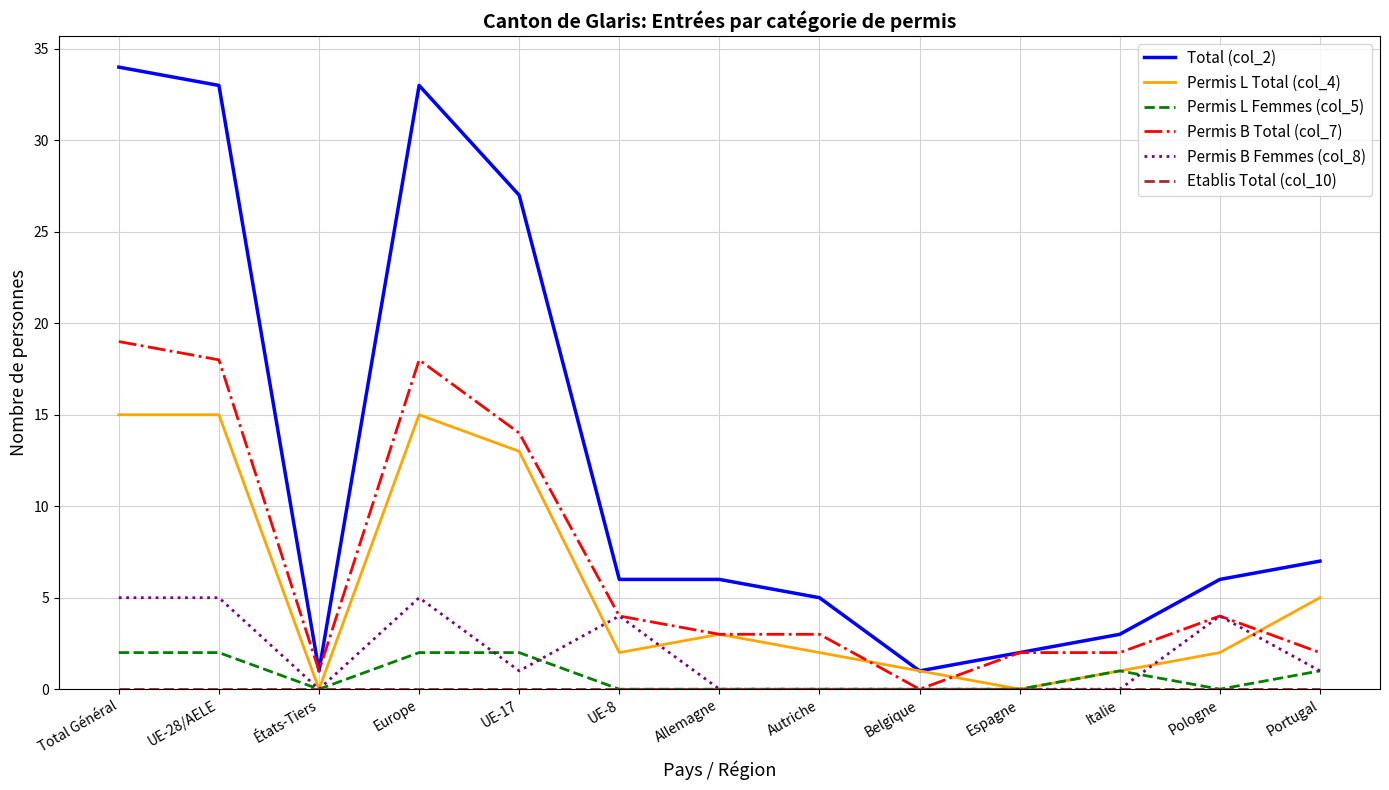

Is the value of Permis L Total (col_4) at UE-8 greater than the value of Permis B Total (col_7) at UE-28/AELE?

No